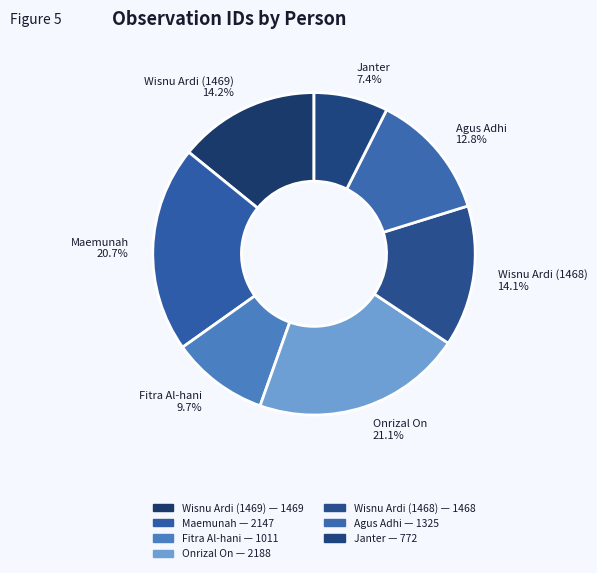

What percentage is the Onrizal On slice, to the nearest percent?

21%